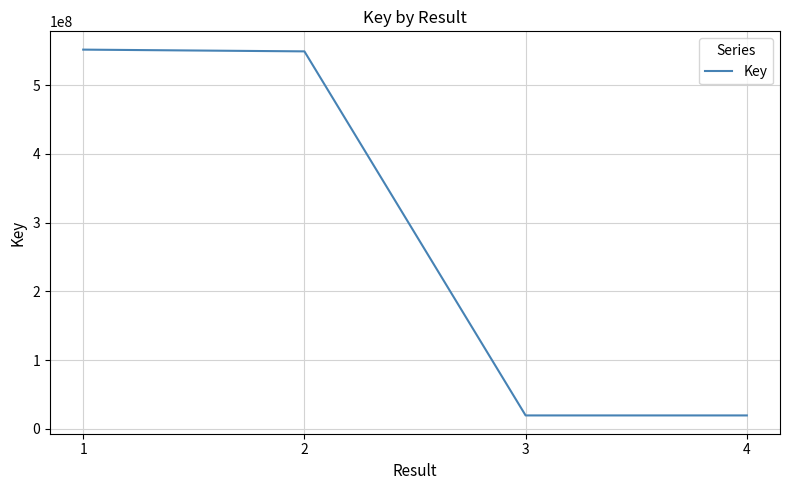

What value does the data have at 1, to the nearest 10?

551762770